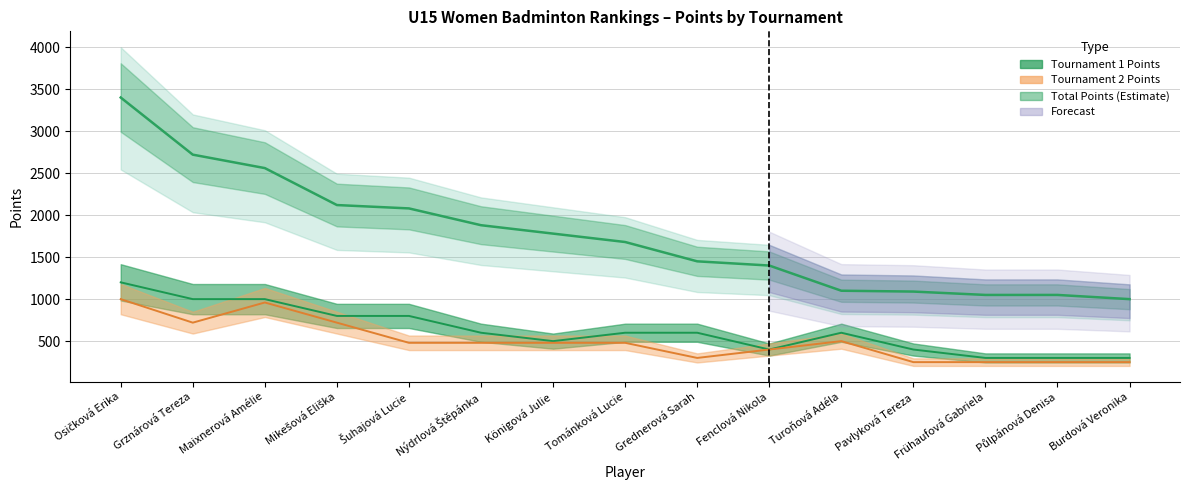

At which label is Tournament 1 Points closest to 750?

Mikešová Eliška